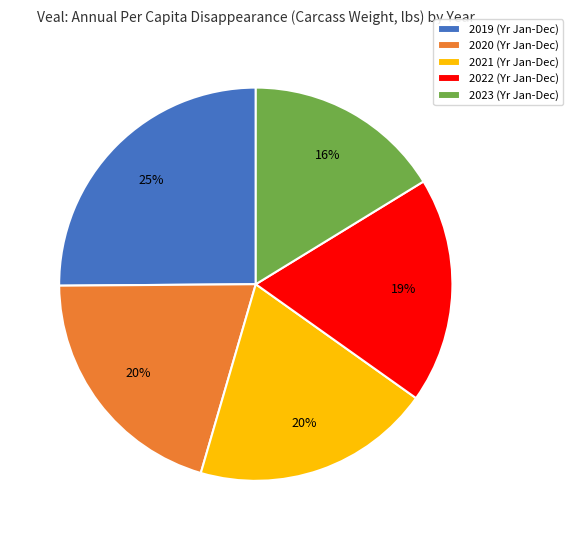

To the nearest percent, what percentage of the pie is 2023?

16%